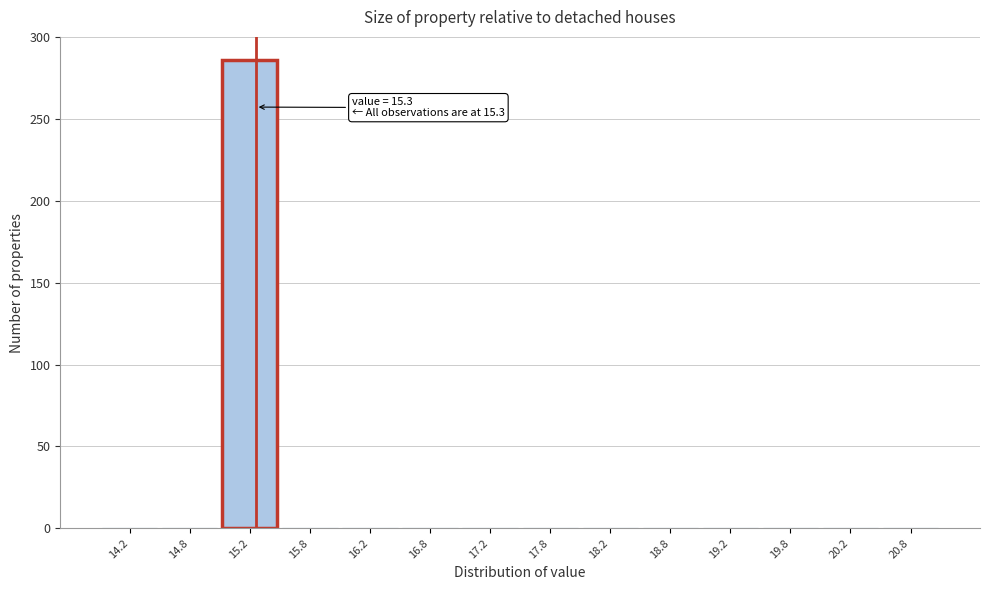

Over which range of the x-axis is the bar tallest?

15.0 to 15.5